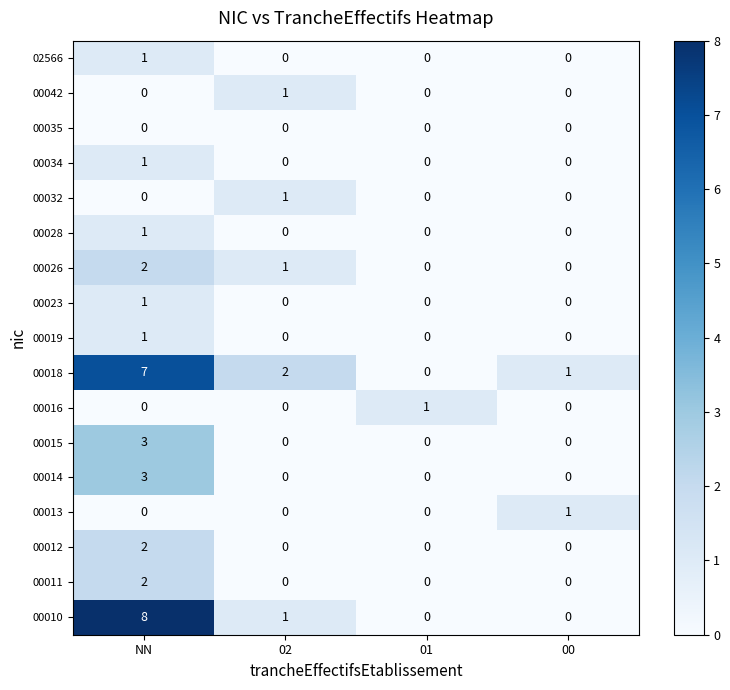

What is the difference between the 00018 values at NN and 01?

7